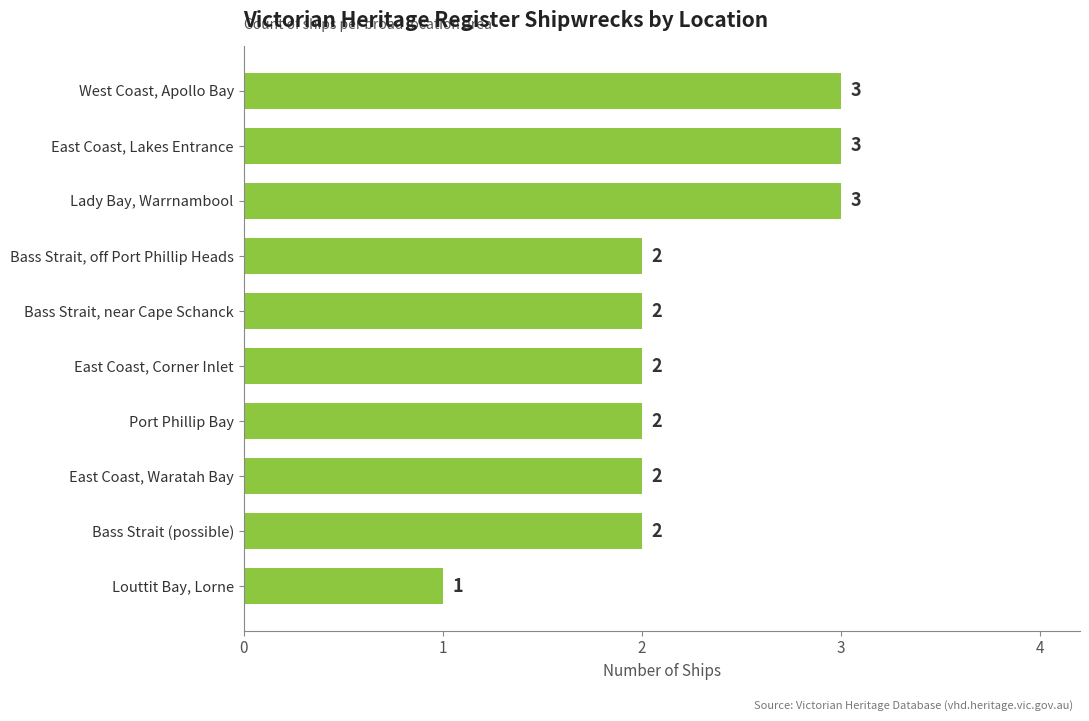

At which category does the chart reach its minimum across all series?

Louttit Bay, Lorne